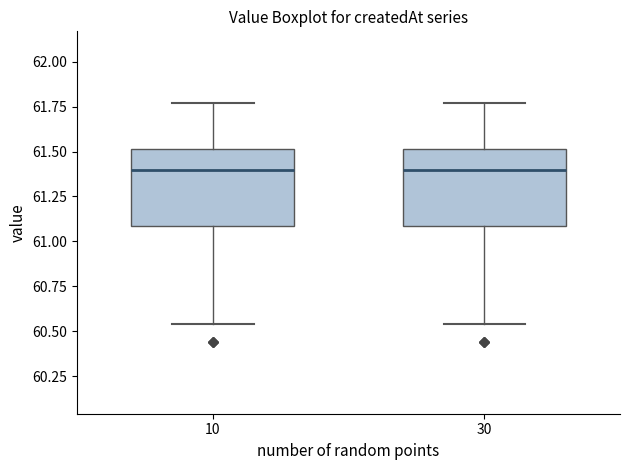

Where is the lower edge of the box at x = 30 on the y-axis? The values are not printed on the chart, so give them approximately, as read against the axis.

61.10